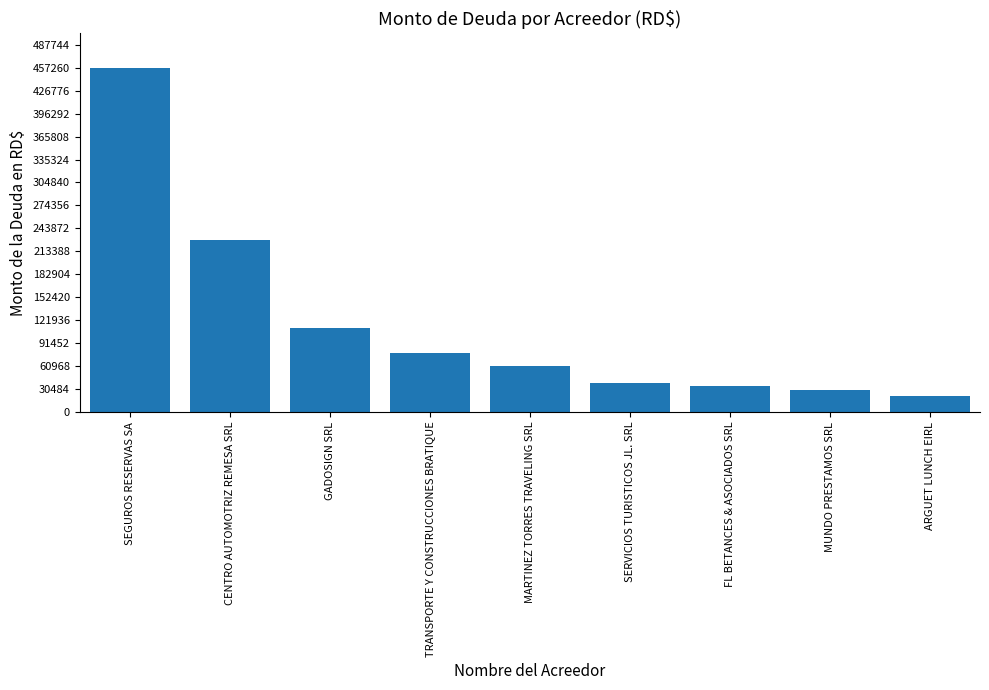

The chart shows a value of 61625.5 at MARTINEZ TORRES TRAVELING SRL. True or false?

True